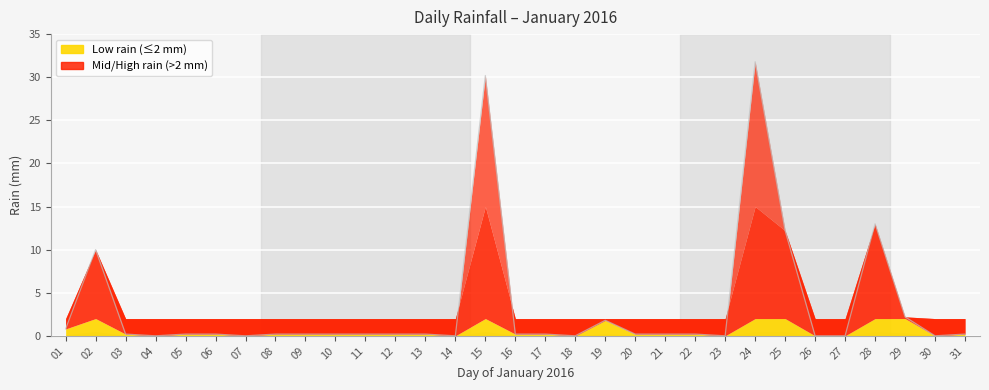

What is the sum of the values at 16 and 03?

0.4